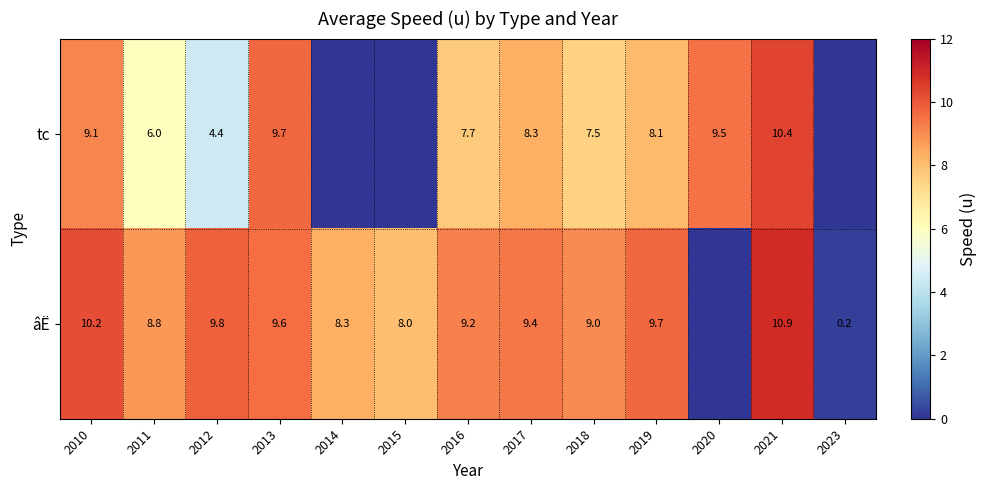

True or false: âË has a value of 13.2 at 2011.

False